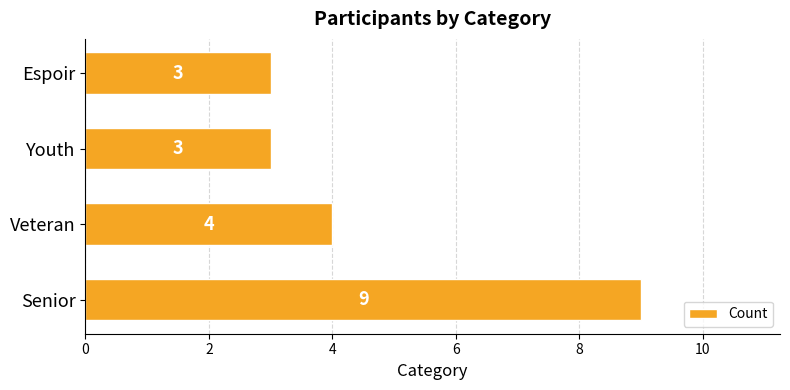

What is the ratio of the value at Veteran to the value at Youth?

1.3